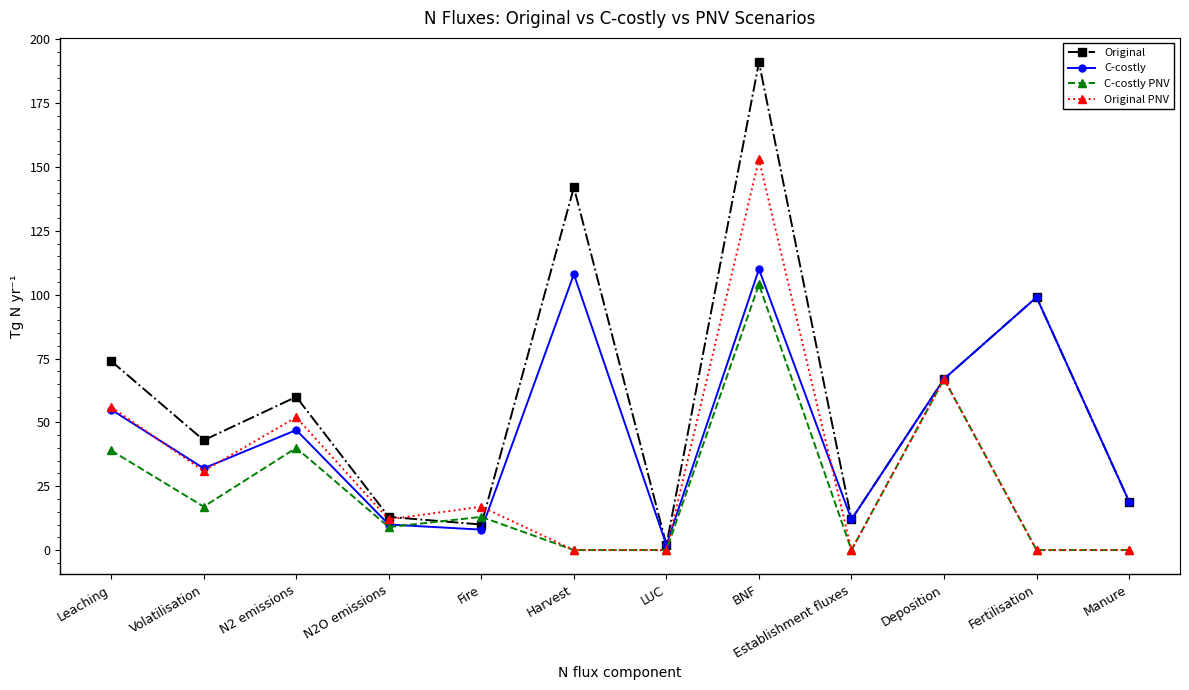

Where does the Original series first go above 60?

Leaching